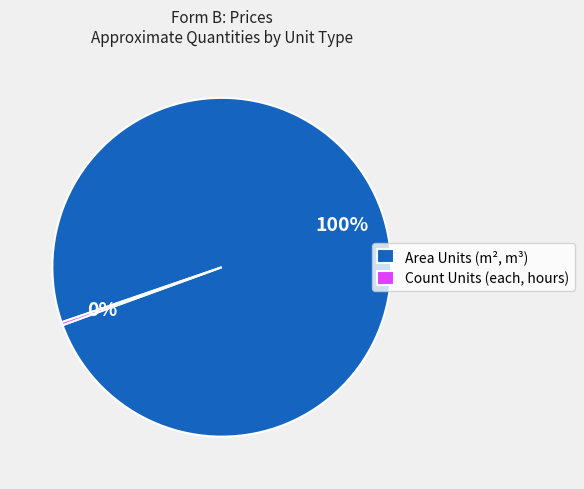

Rank the categories by value from lowest to highest.

Count Units (each, hours), Area Units (m², m³)